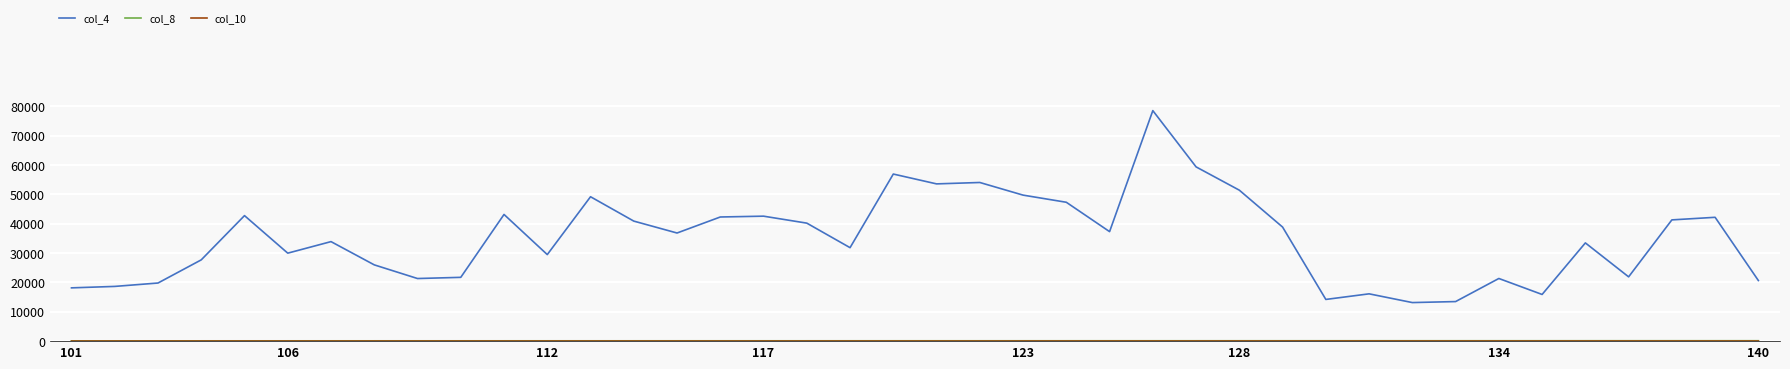

Which series has the largest range (max minus min)?

col_4